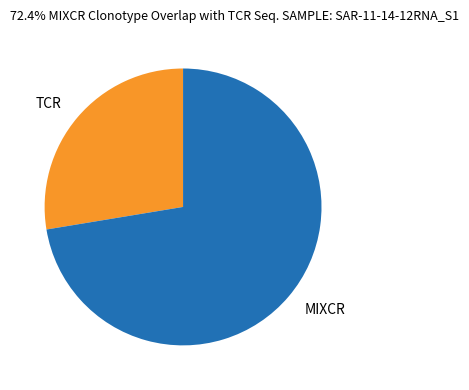

Which slice represents more than half of the pie?

MIXCR